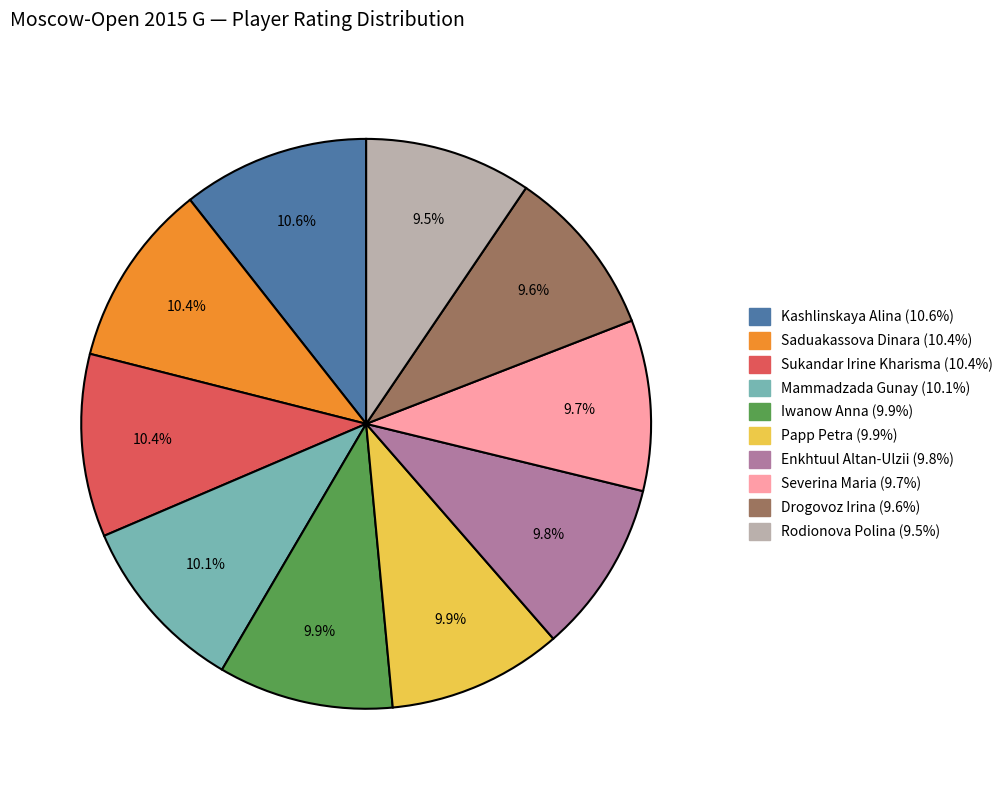

To the nearest percent, what is the difference between the largest and smallest slice percentages?

1%